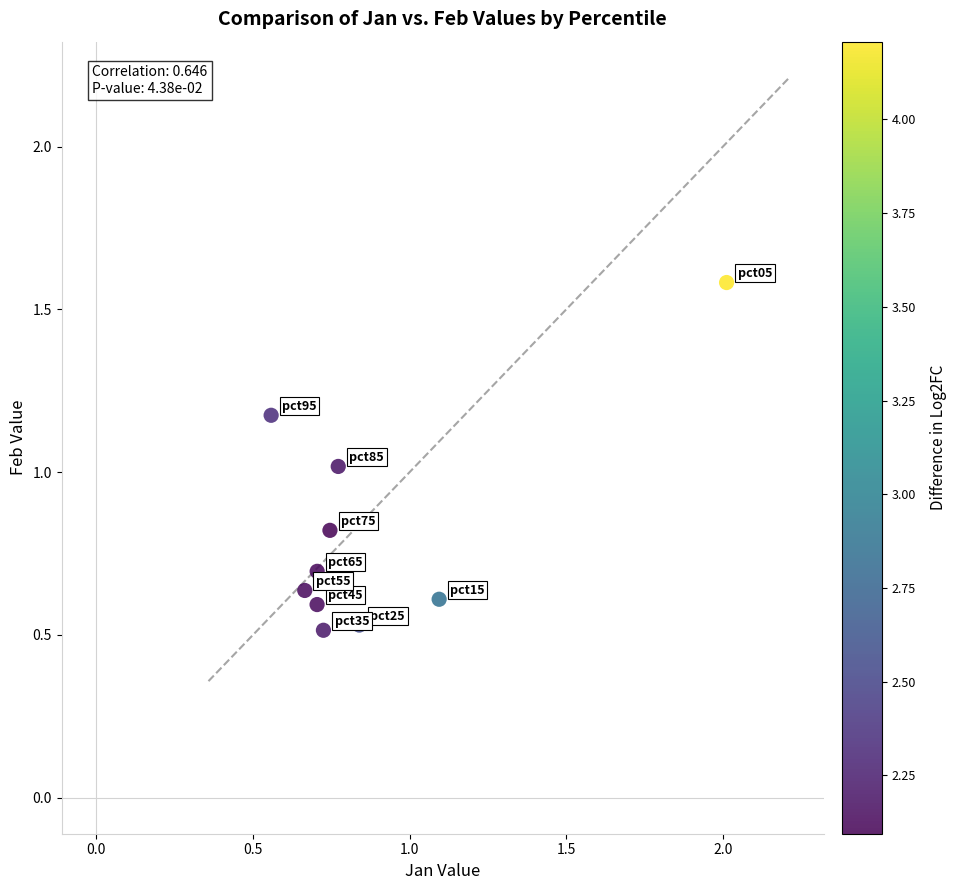

What is the average Y value?

0.8